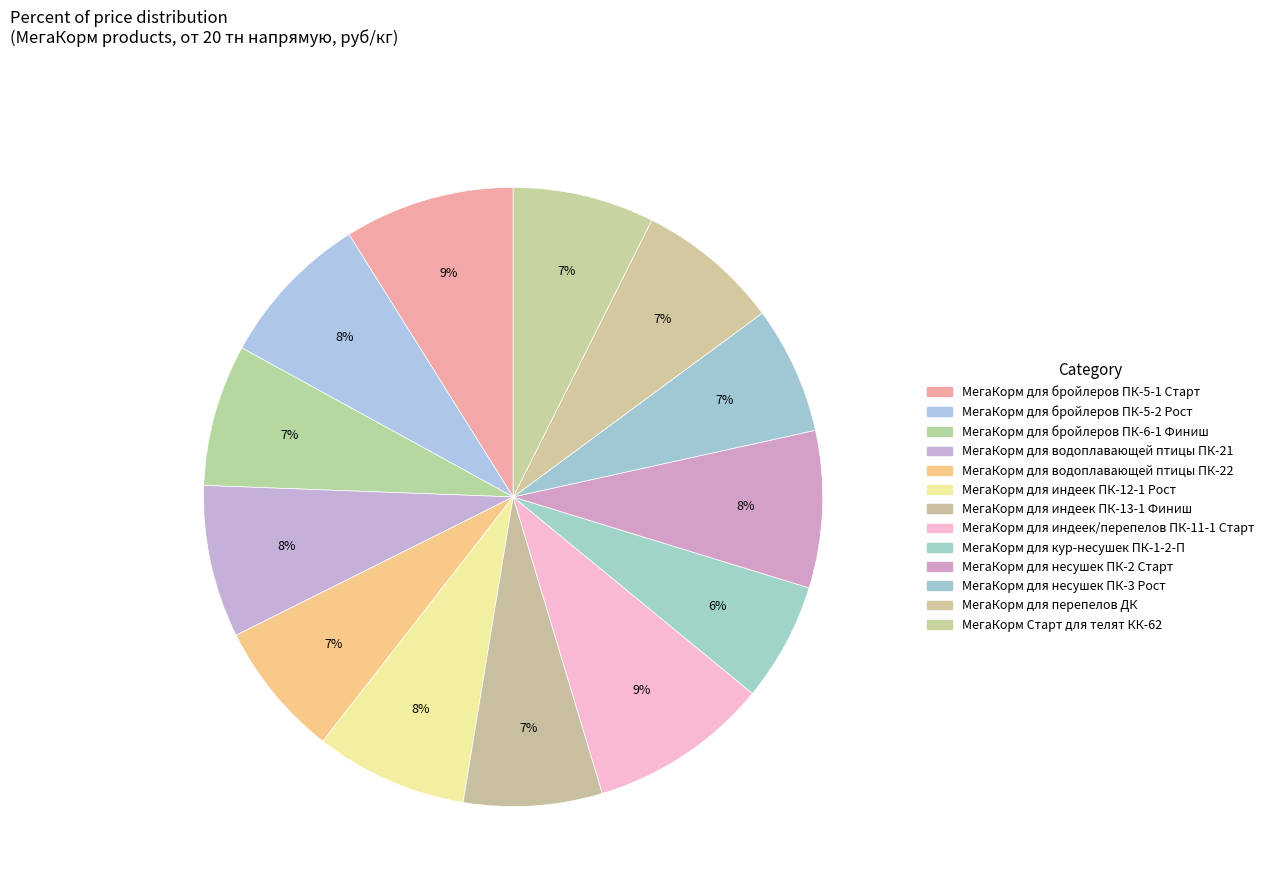

Count the number of slices in the pie.

13